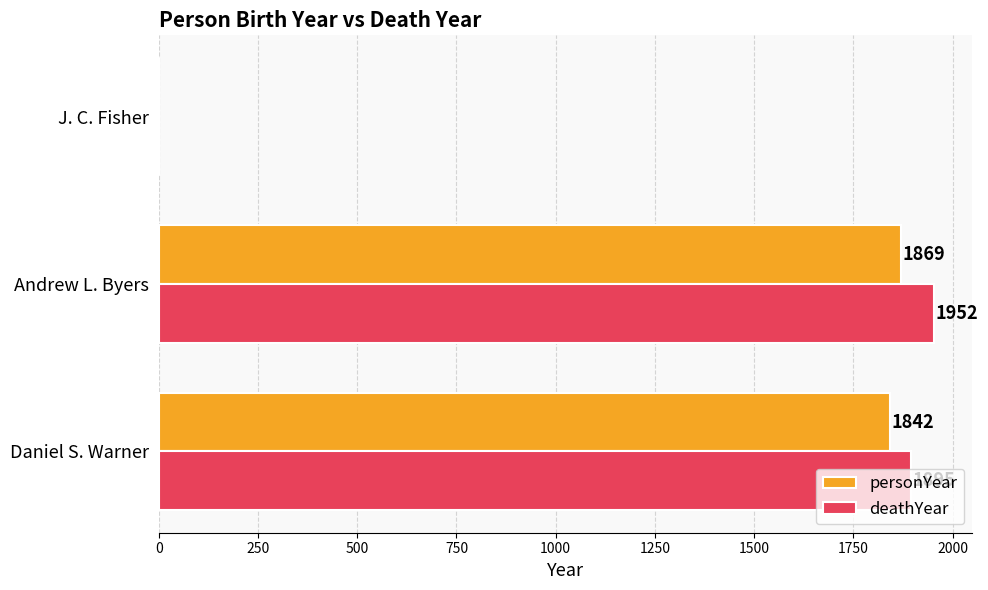

What is the maximum value shown in the chart?

1952